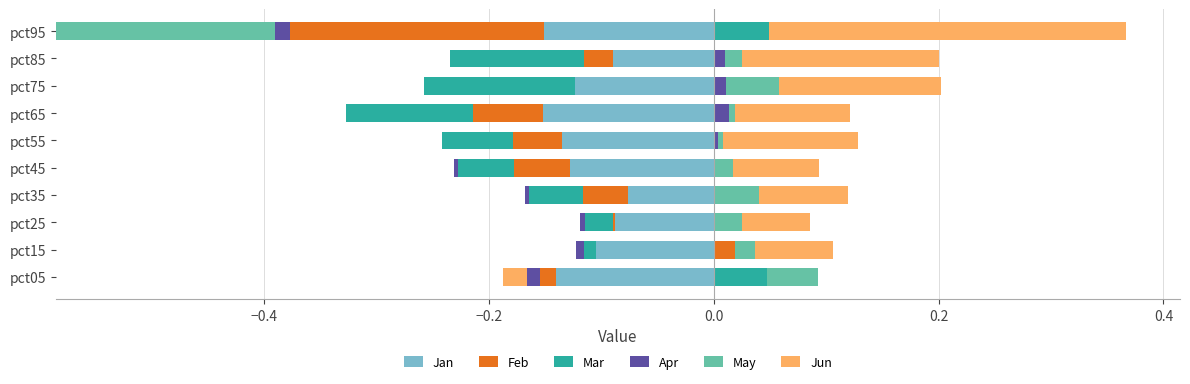

True or false: Feb has a value of 0.0 at pct75.

False